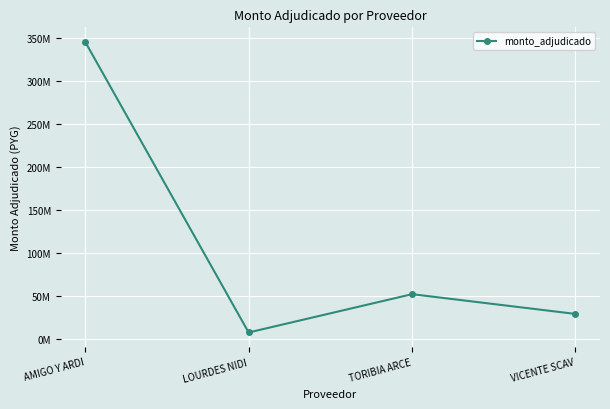

Where is the first local maximum?

TORIBIA ARCE